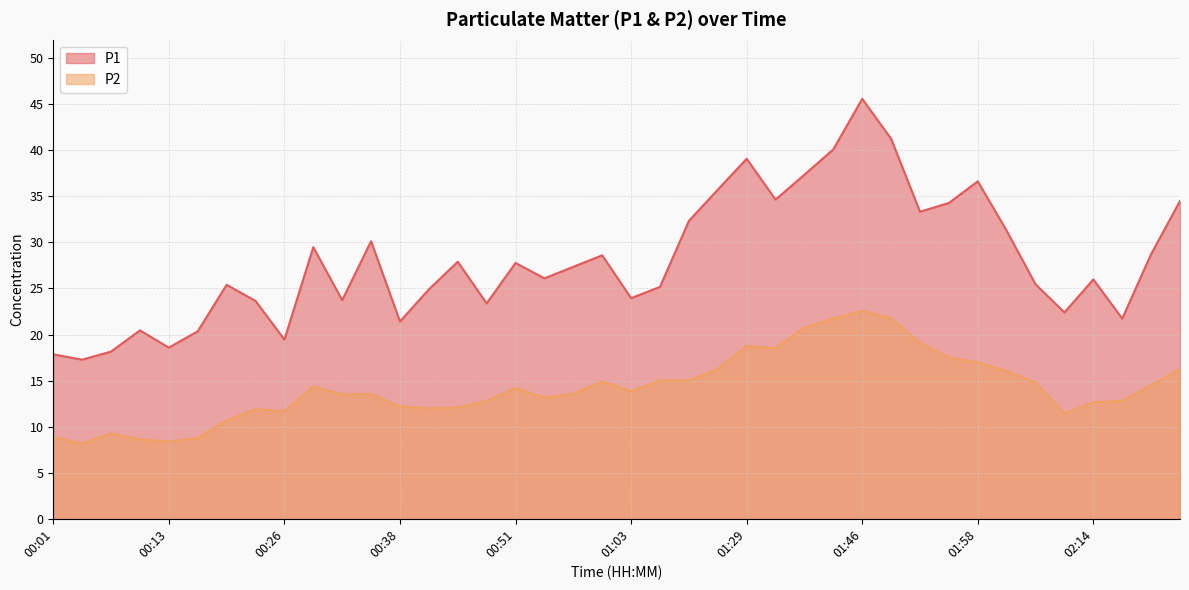

What is the spread (max minus min) of values at 00:29?

15.1